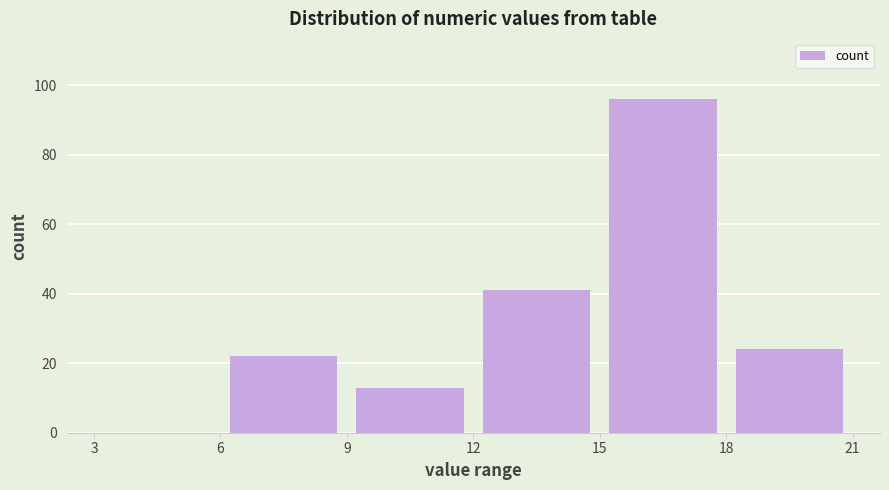

What is the height of the bar covering 15 to 18 on the x-axis? The values are not printed on the chart, so give them approximately, as read against the axis.

96